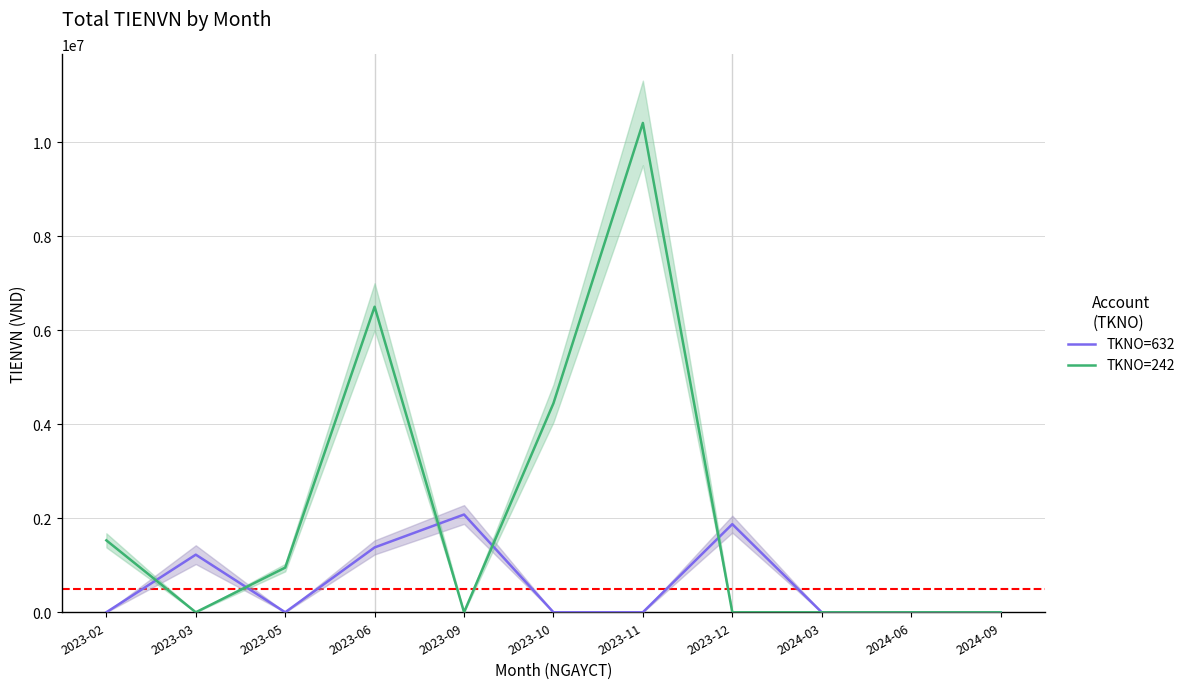

True or false: TKNO=242 has a value of 0 at 2023-12.

True